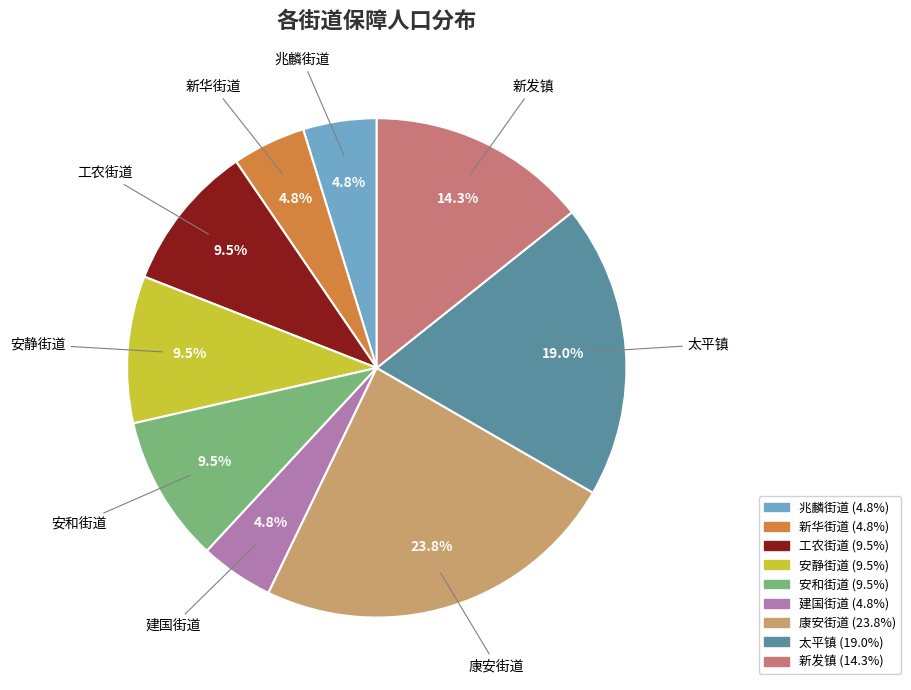

Is there a majority slice in this chart?

No